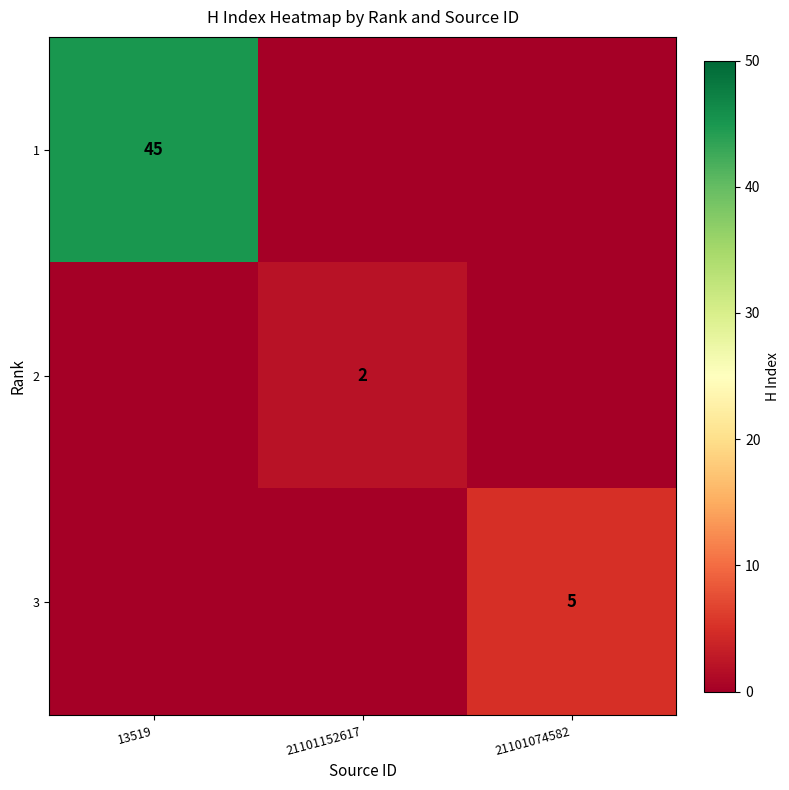

Which has a higher value, 13519 or 21101074582?

13519